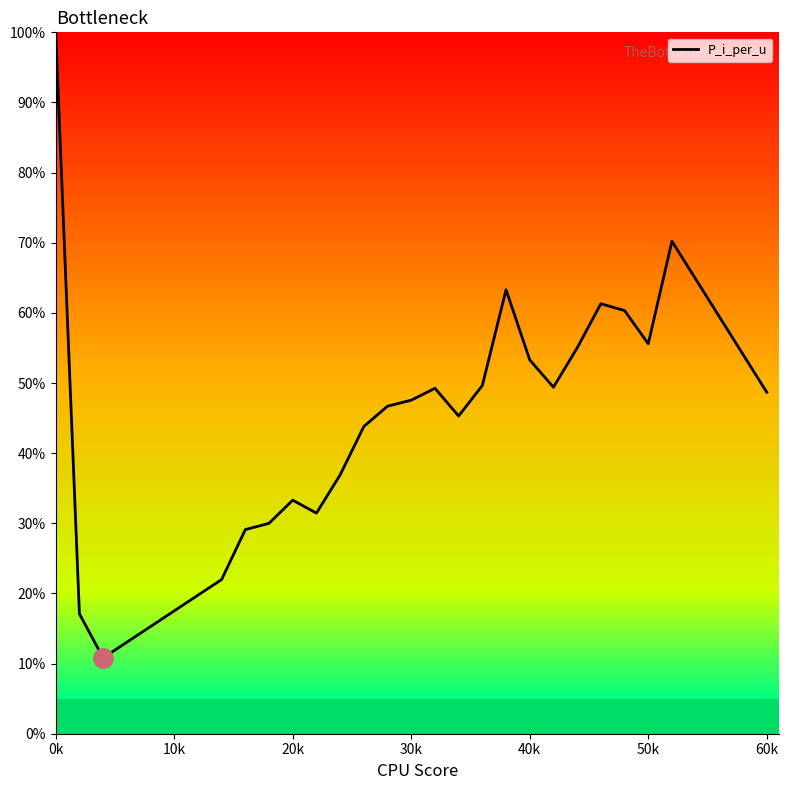

What is the smallest value displayed?

10.8